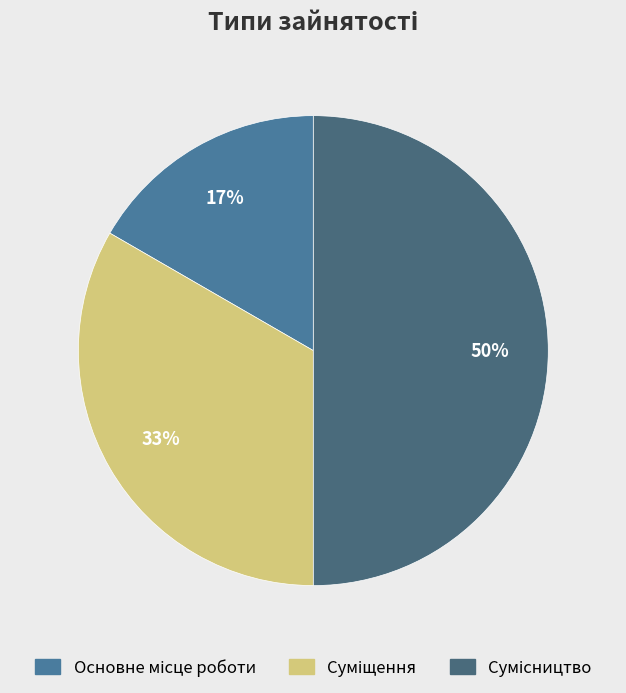

To the nearest percent, what is the average slice percentage?

33%